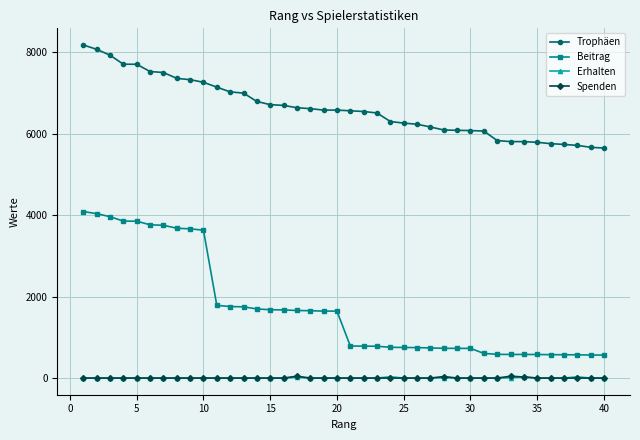

How many lines are shown in the chart?

4